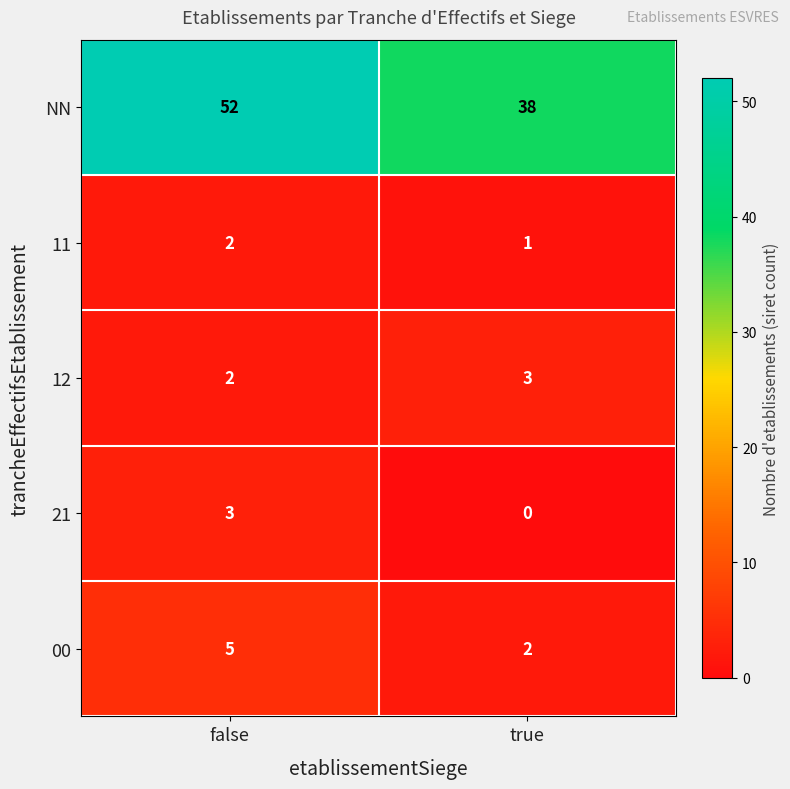

What is the maximum value for 12?

3